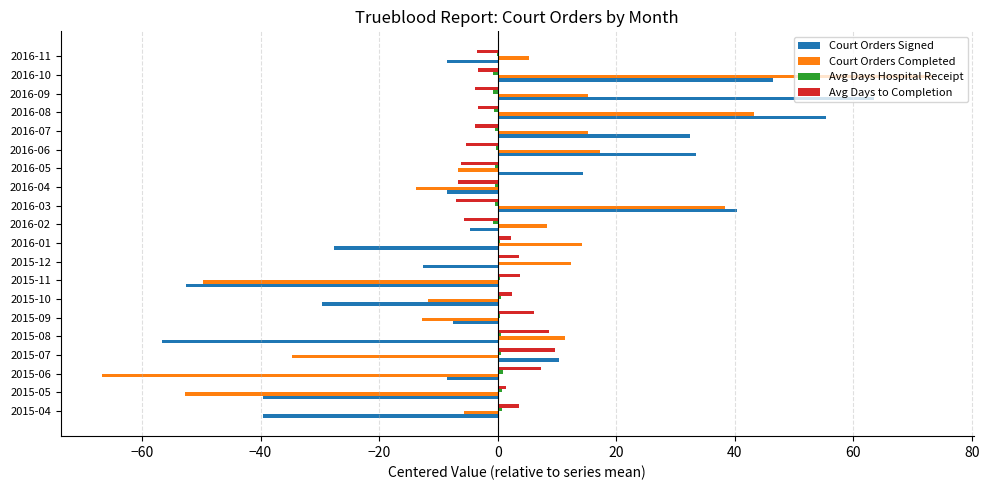

At which category is the sum across all series the highest?

2016-10